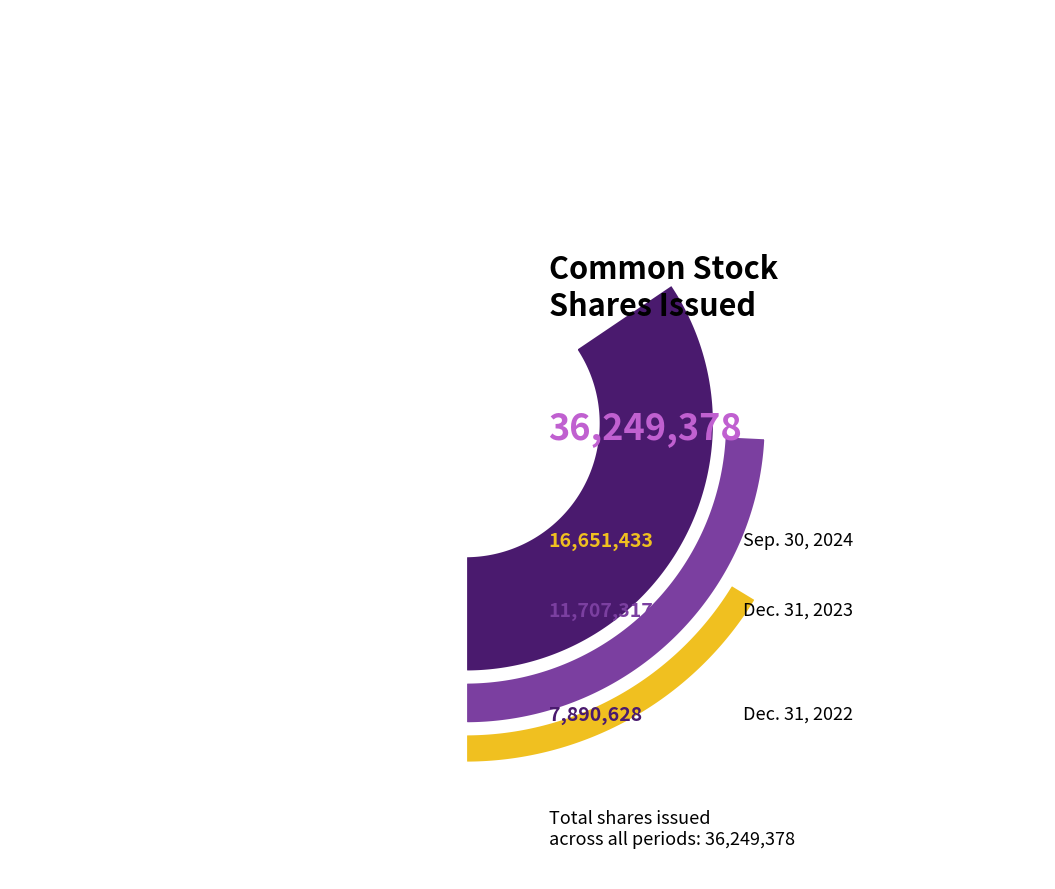

What is the smallest slice in the pie chart?

Dec. 31, 2022